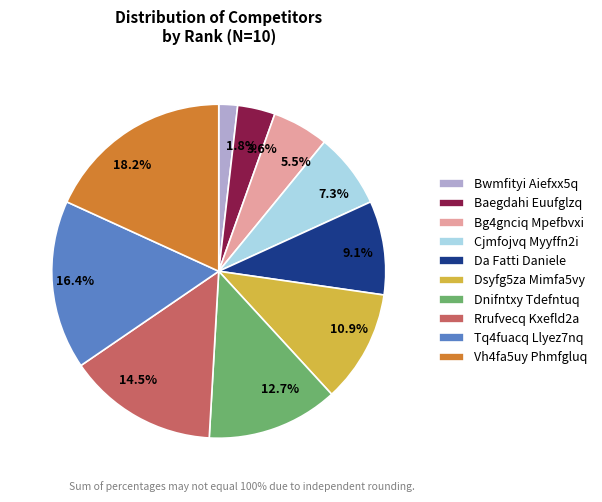

Between 14.5% and 16.4%, which is larger?

16.4%